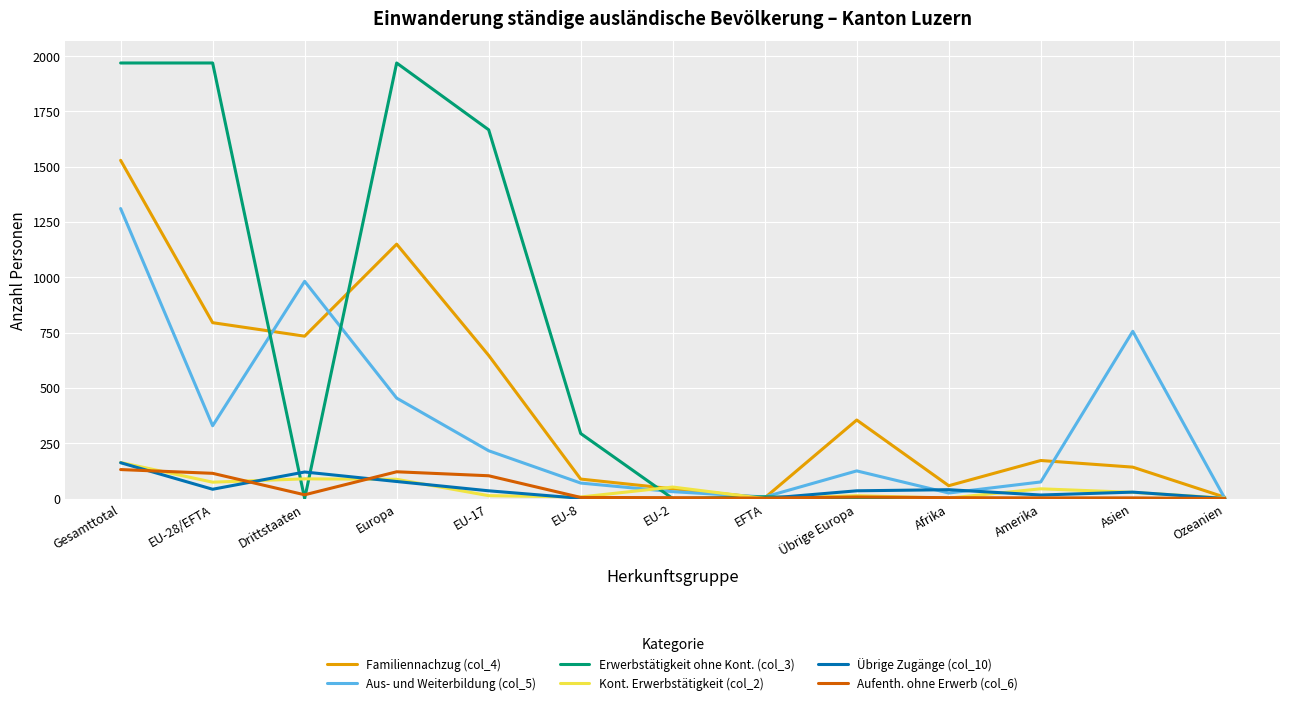

Is it true that Erwerbstätigkeit ohne Kont. (col_3) equals 1969 at EU-28/EFTA?

True